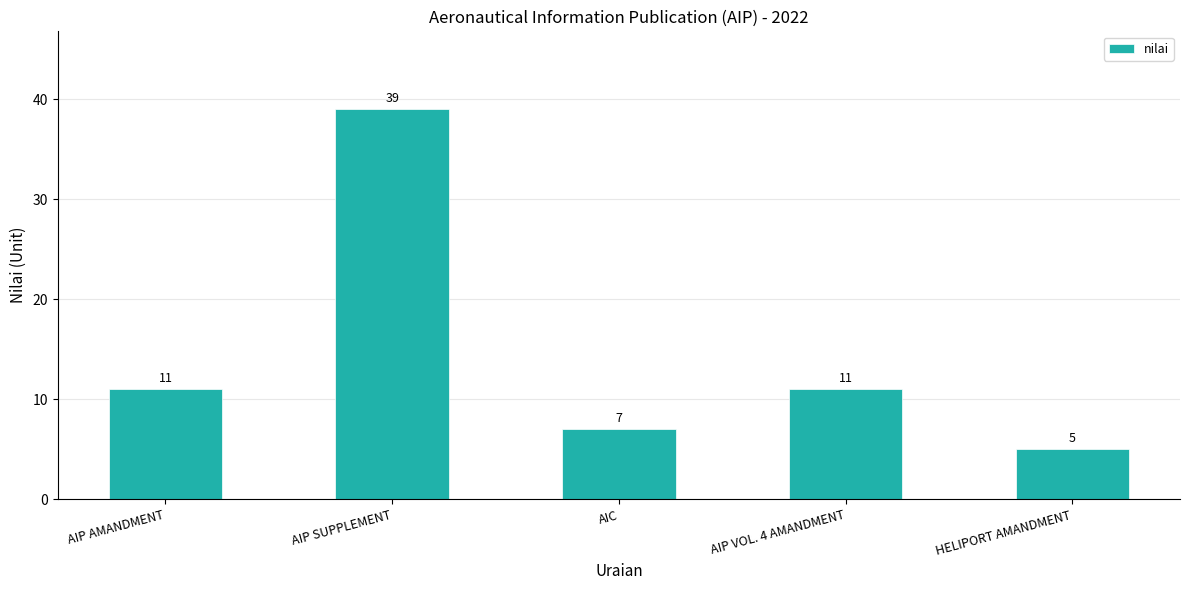

What value does the data have at AIC, to the nearest 10?

10